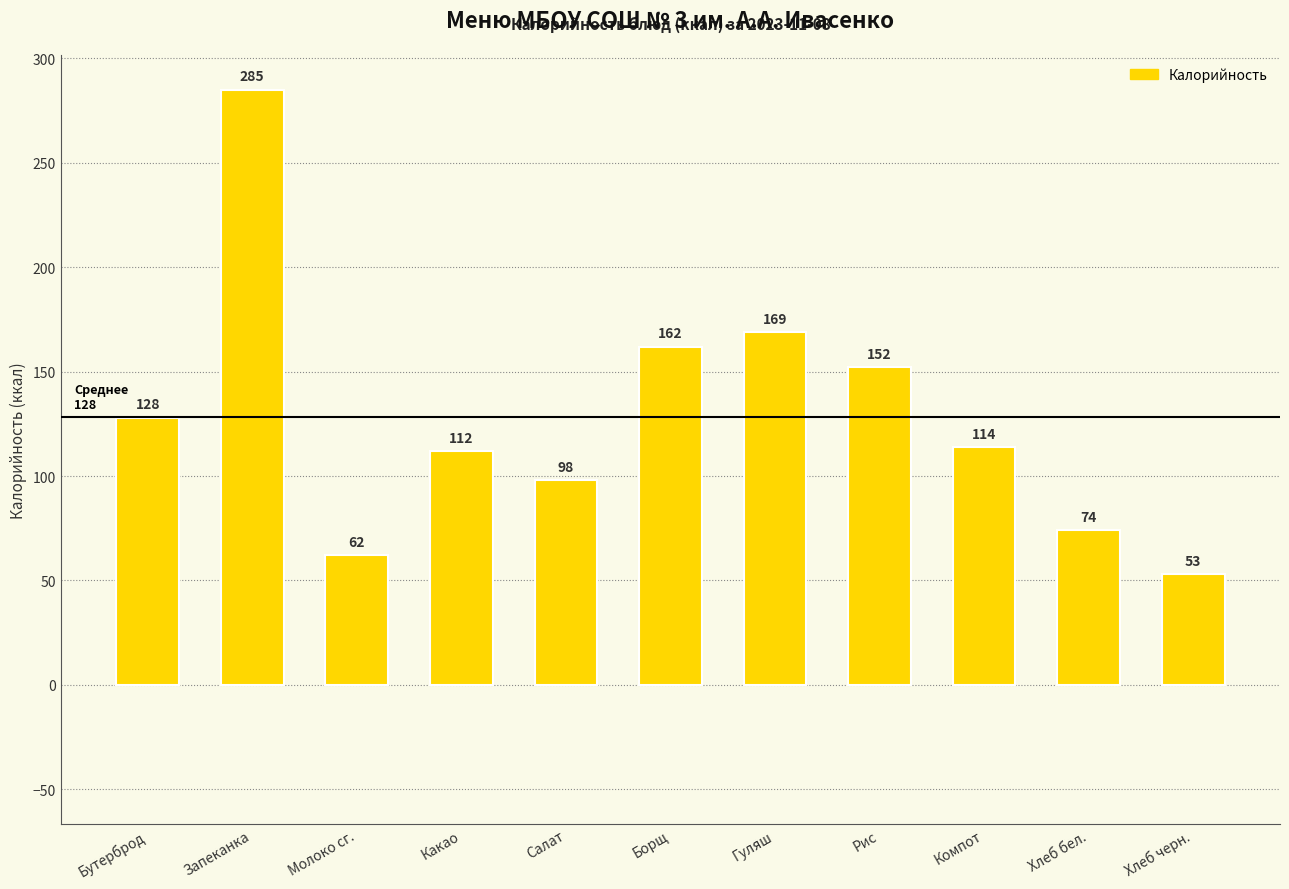

List the labels in order of value, largest first.

Запеканка, Гуляш, Борщ, Рис, Бутерброд, Компот, Какао, Салат, Хлеб бел., Молоко сг., Хлеб черн.